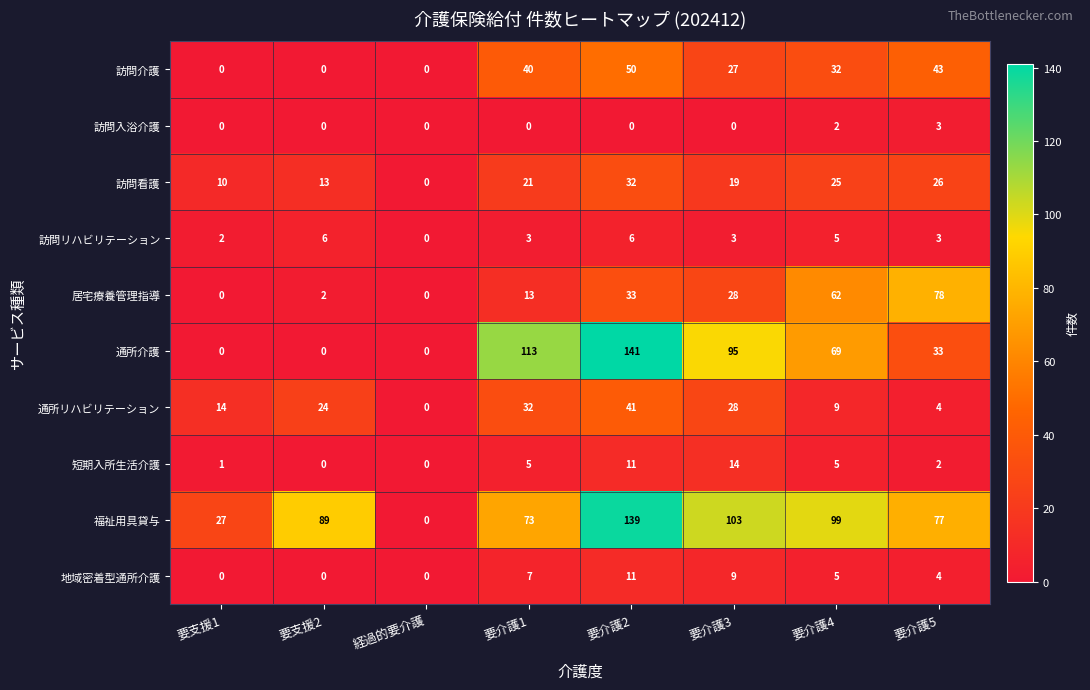

The 短期入所生活介護 series shows 10 at 経過的要介護. True or false?

False